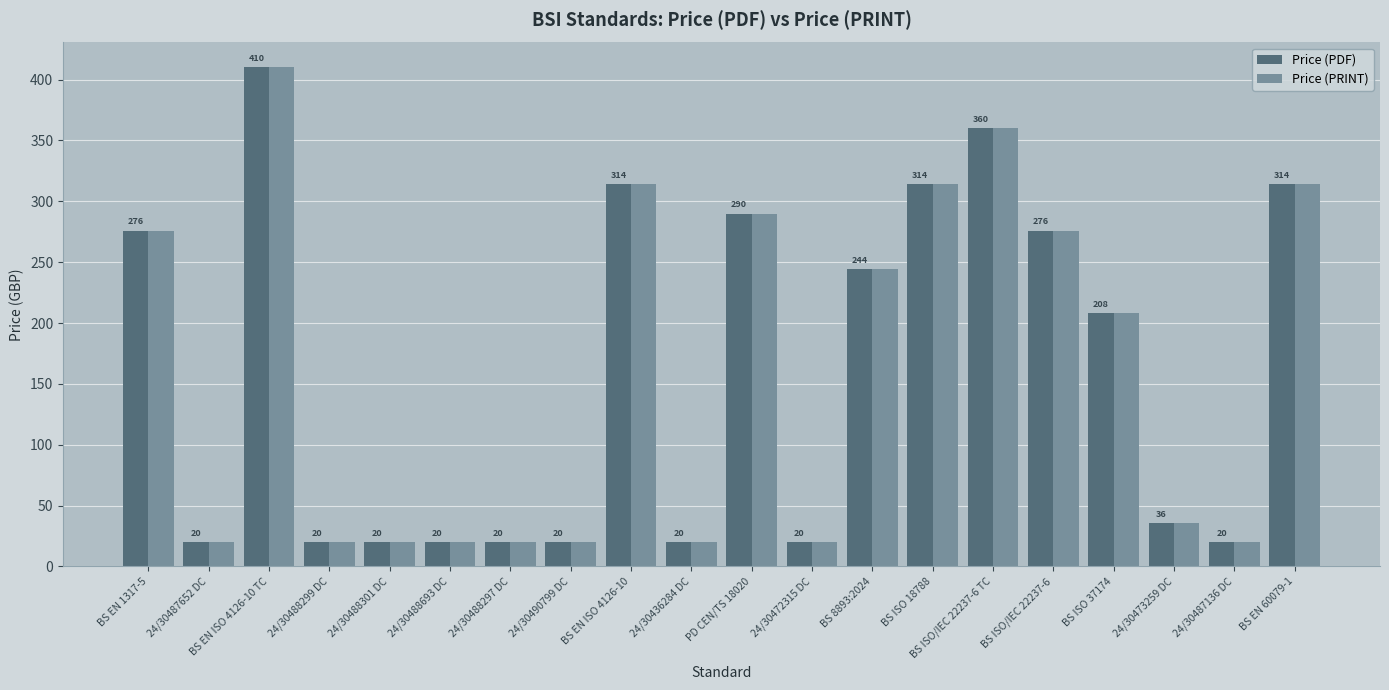

What position from the right is 24/30487652 DC?

19